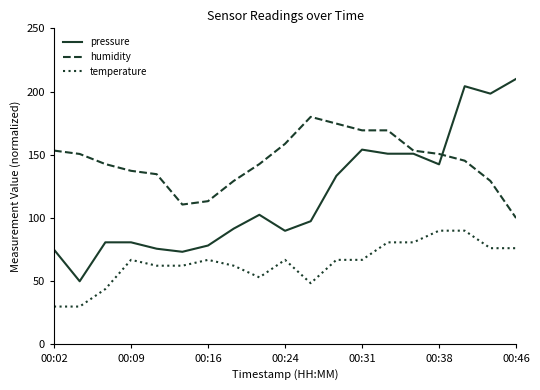

What is the maximum value shown in the chart?

210.0